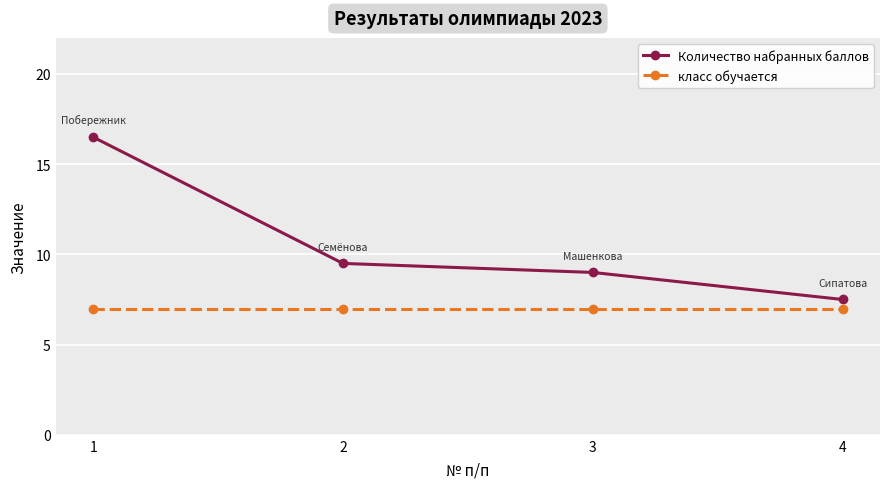

What is the spread (max minus min) of values at 1?

9.5